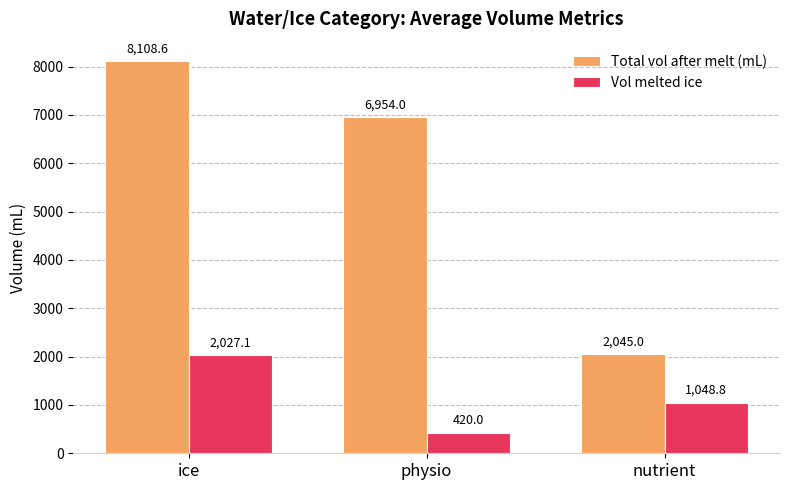

Reading left to right, what are all the values shown in this chart?

Total vol after melt (mL): 8108.6	6954.0	2045.0
Vol melted ice: 2027.1	420.0	1048.8